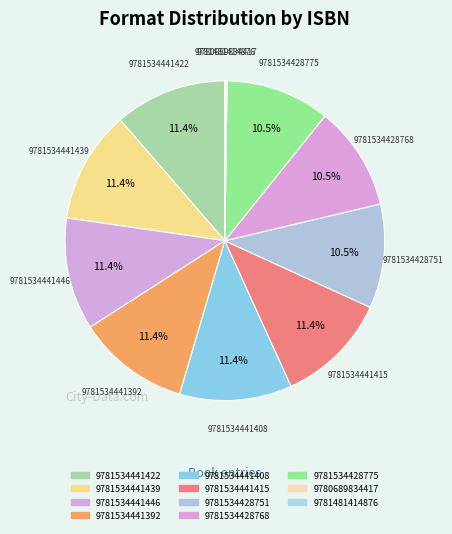

What is the largest slice in the pie chart?

9781534441422